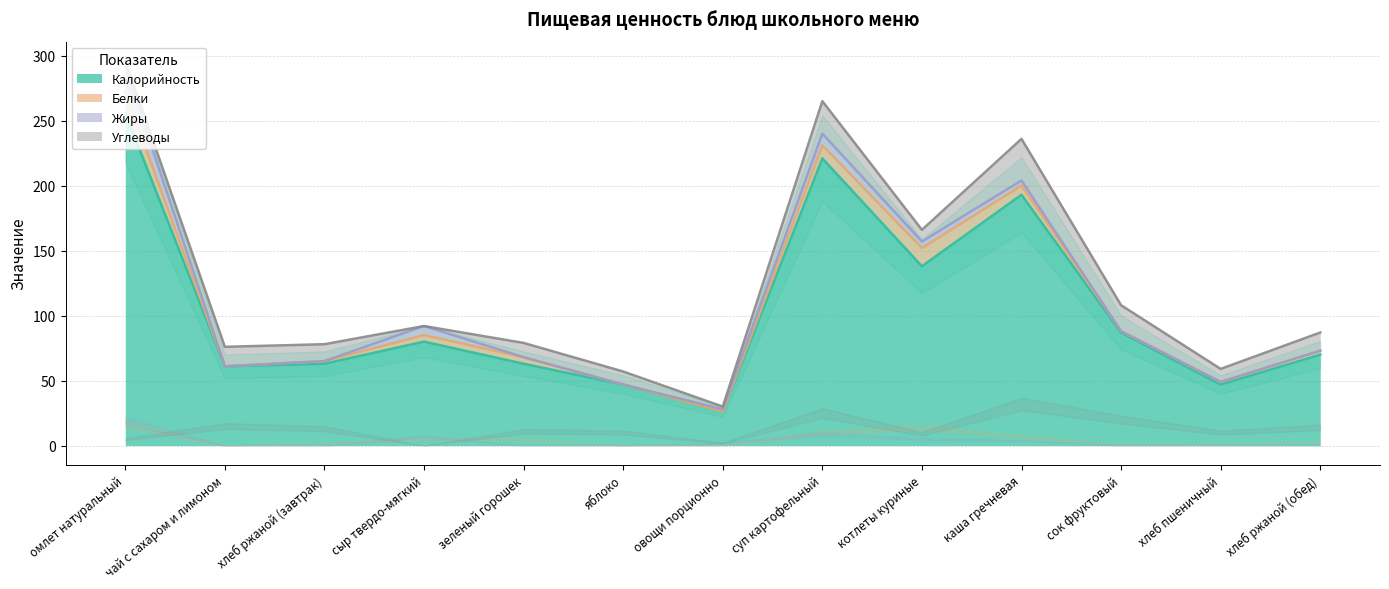

The Углеводы series shows 2 at овощи порционно. True or false?

True